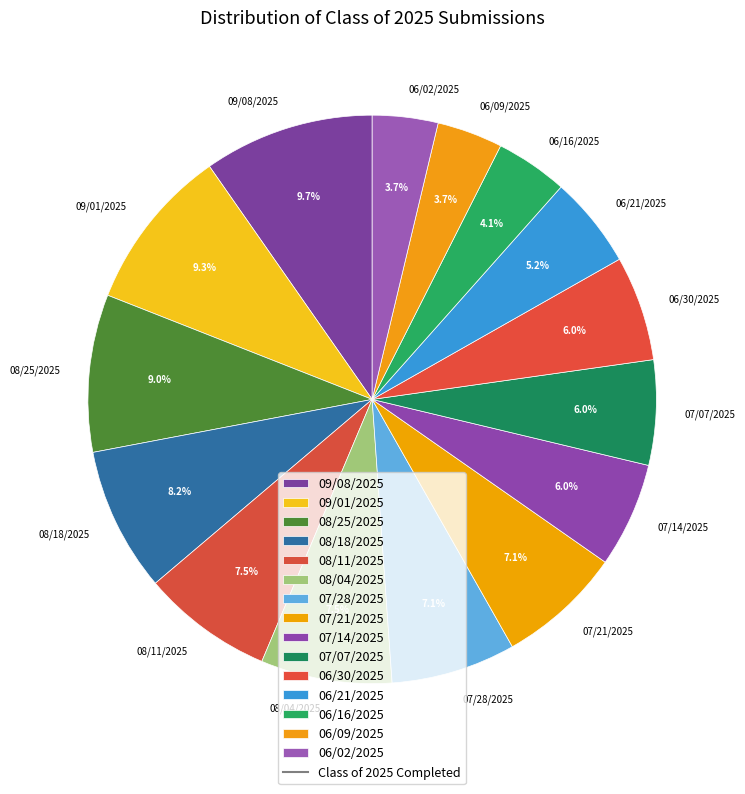

To the nearest percent, what is the difference between the largest and smallest slice percentages?

6%